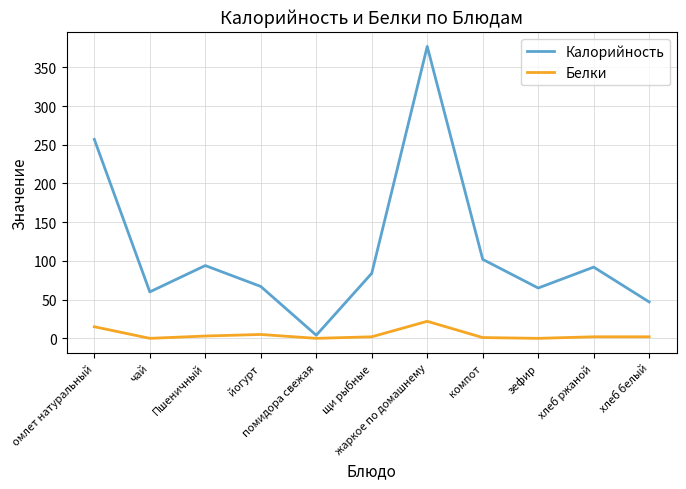

Between помидора свежая and хлеб белый, which series saw the biggest shift?

Калорийность